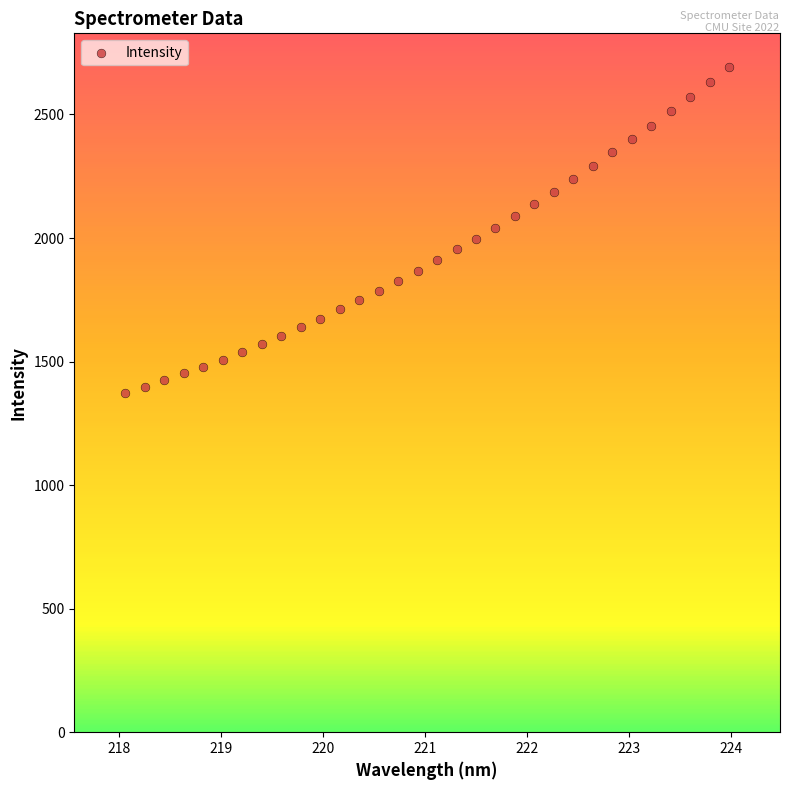

What is the range of Y values (max minus min)?

1321.9